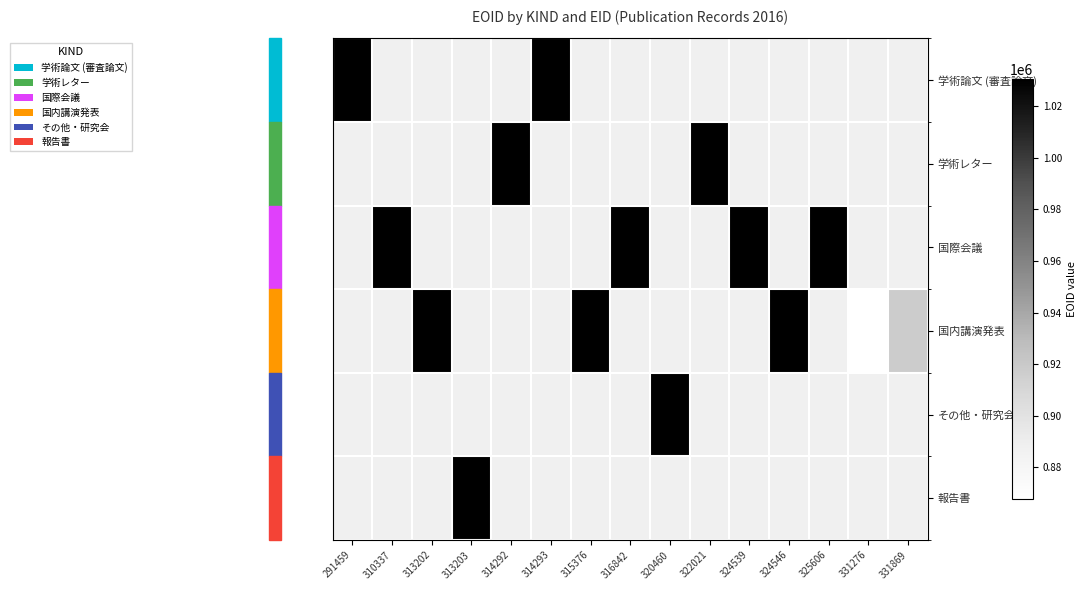

What is the smallest value displayed?

867586.0